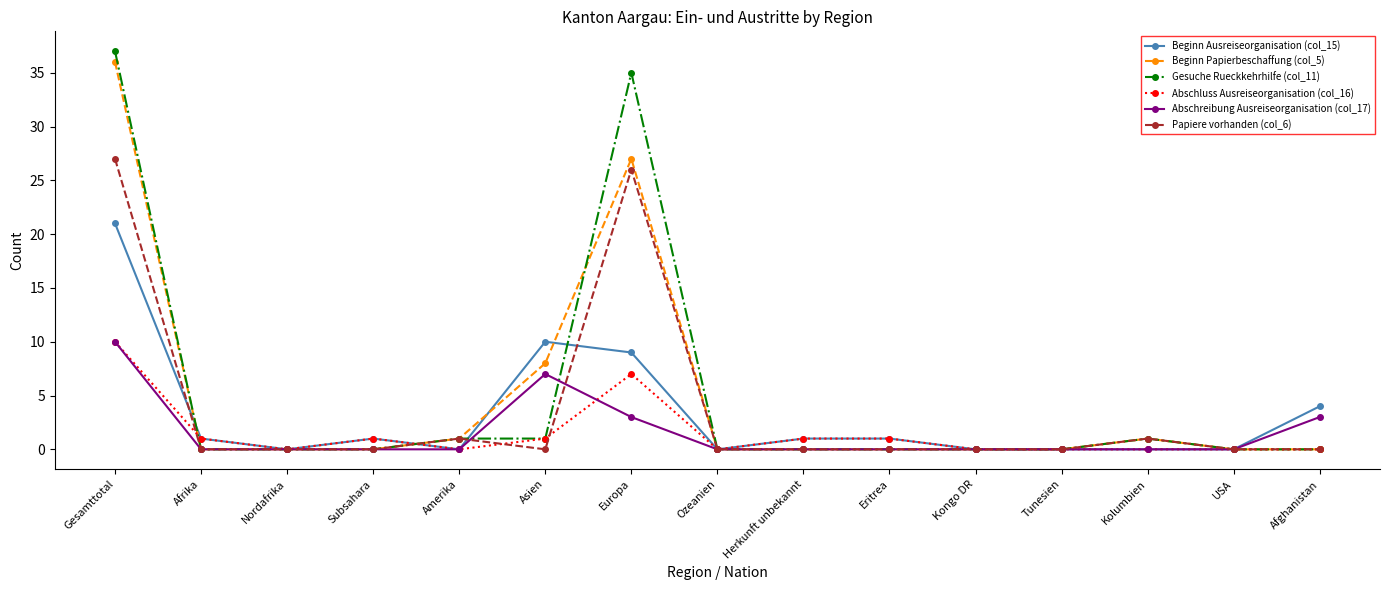

Reading left to right, list all the values displayed in this chart.

Beginn Ausreiseorganisation (col_15): Gesamttotal=21	Afrika=1	Nordafrika=0	Subsahara=1	Amerika=0	Asien=10	Europa=9	Ozeanien=0	Herkunft unbekannt=1	Eritrea=1	Kongo DR=0	Tunesien=0	Kolumbien=0	USA=0	Afghanistan=4
Beginn Papierbeschaffung (col_5): Gesamttotal=36	Afrika=0	Nordafrika=0	Subsahara=0	Amerika=1	Asien=8	Europa=27	Ozeanien=0	Herkunft unbekannt=0	Eritrea=0	Kongo DR=0	Tunesien=0	Kolumbien=1	USA=0	Afghanistan=0
Gesuche Rueckkehrhilfe (col_11): Gesamttotal=37	Afrika=0	Nordafrika=0	Subsahara=0	Amerika=1	Asien=1	Europa=35	Ozeanien=0	Herkunft unbekannt=0	Eritrea=0	Kongo DR=0	Tunesien=0	Kolumbien=1	USA=0	Afghanistan=0
Abschluss Ausreiseorganisation (col_16): Gesamttotal=10	Afrika=1	Nordafrika=0	Subsahara=1	Amerika=0	Asien=1	Europa=7	Ozeanien=0	Herkunft unbekannt=1	Eritrea=1	Kongo DR=0	Tunesien=0	Kolumbien=0	USA=0	Afghanistan=0
Abschreibung Ausreiseorganisation (col_17): Gesamttotal=10	Afrika=0	Nordafrika=0	Subsahara=0	Amerika=0	Asien=7	Europa=3	Ozeanien=0	Herkunft unbekannt=0	Eritrea=0	Kongo DR=0	Tunesien=0	Kolumbien=0	USA=0	Afghanistan=3
Papiere vorhanden (col_6): Gesamttotal=27	Afrika=0	Nordafrika=0	Subsahara=0	Amerika=1	Asien=0	Europa=26	Ozeanien=0	Herkunft unbekannt=0	Eritrea=0	Kongo DR=0	Tunesien=0	Kolumbien=1	USA=0	Afghanistan=0